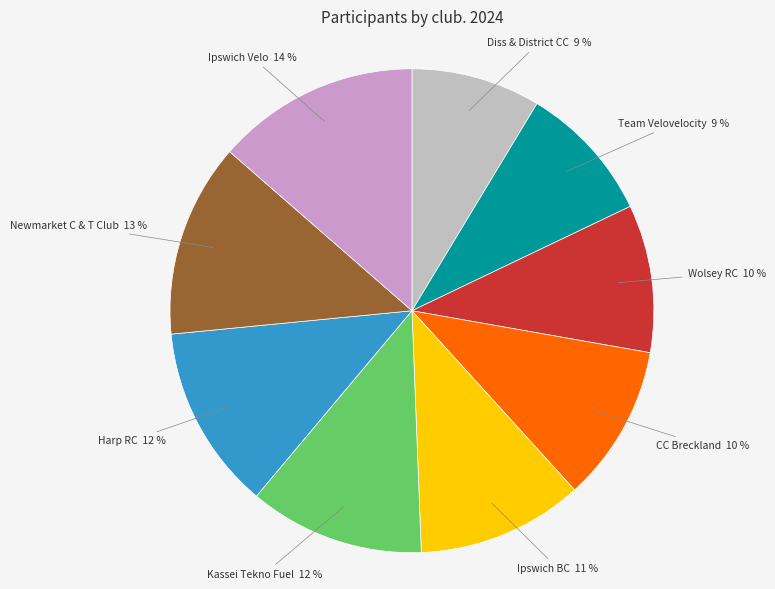

Does any single category account for the majority?

No